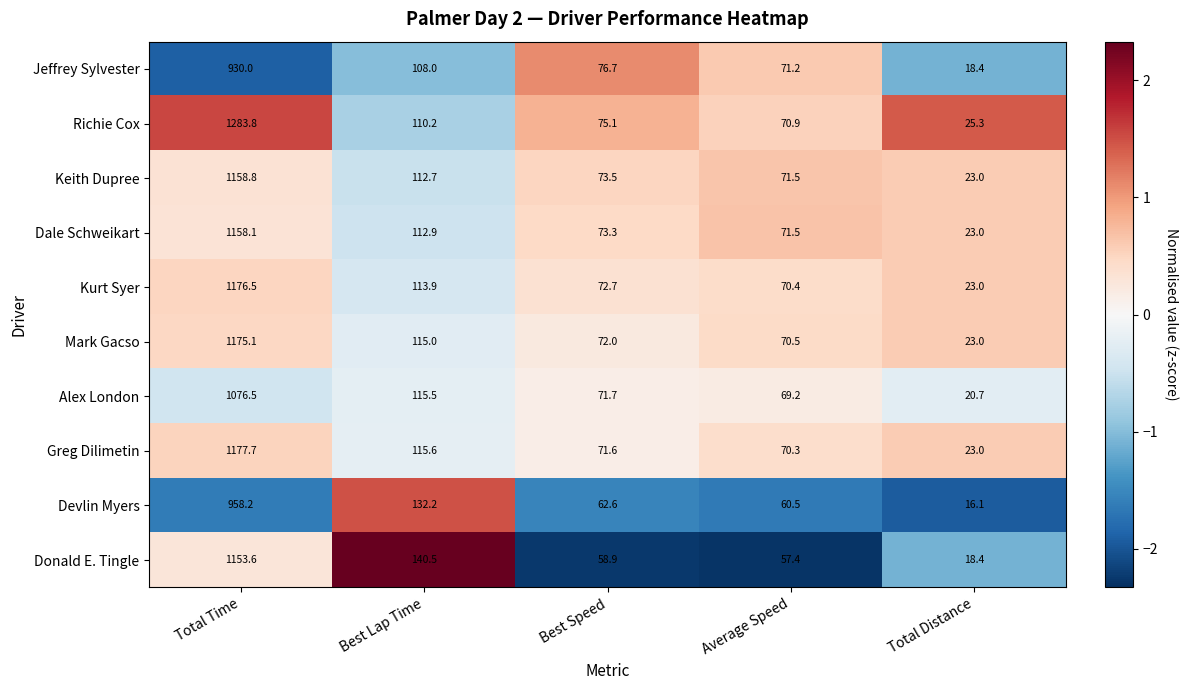

The Devlin Myers series shows 215.1 at Best Lap Time. True or false?

False